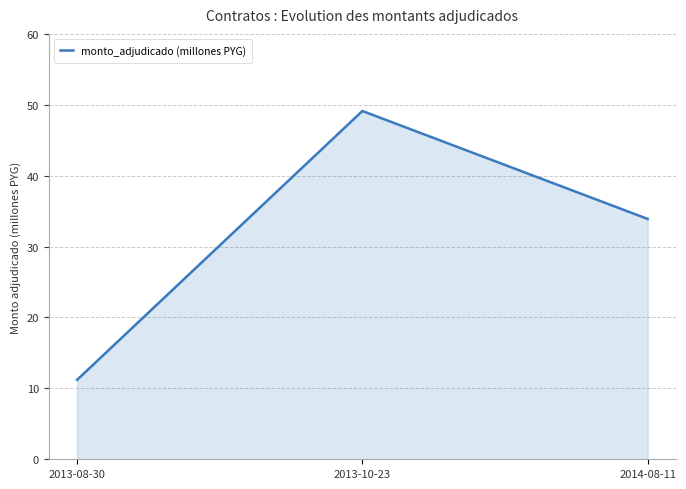

Which has a higher value, 2013-10-23 or 2013-08-30?

2013-10-23